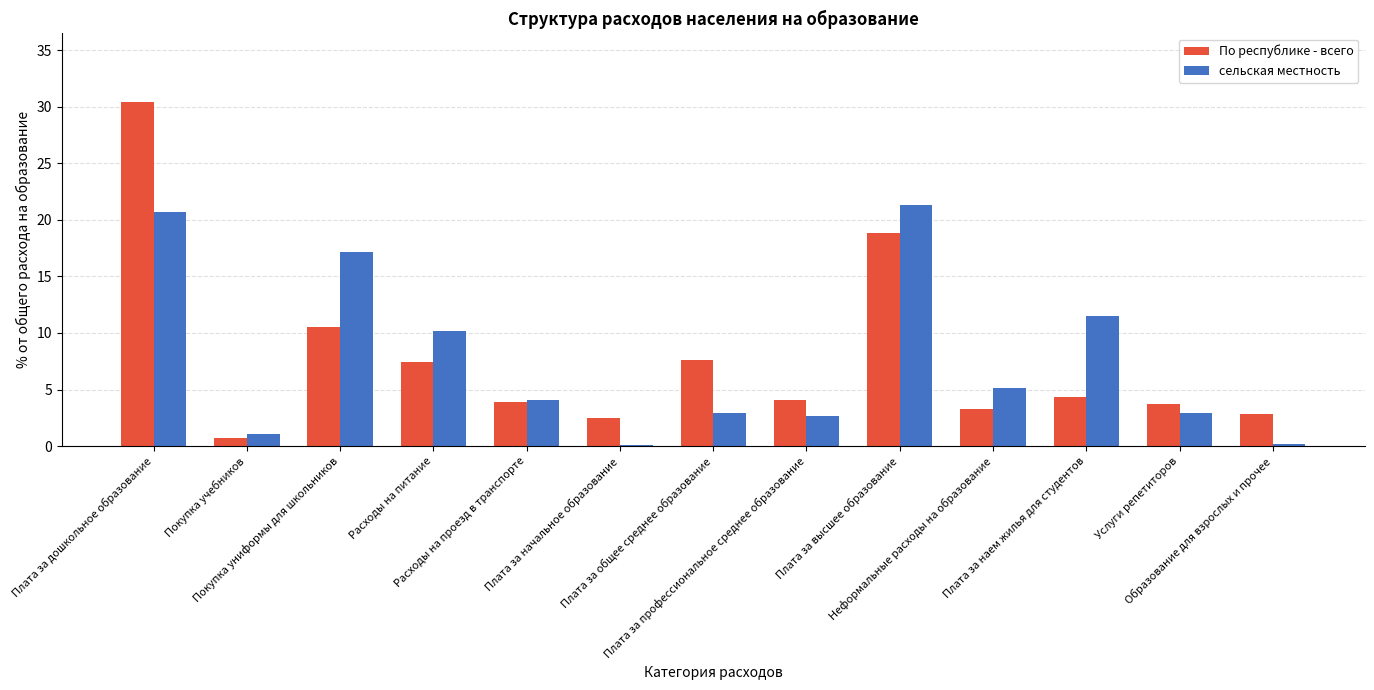

Which series changed the most between Плата за общее среднее образование and Плата за высшее образование?

сельская местность